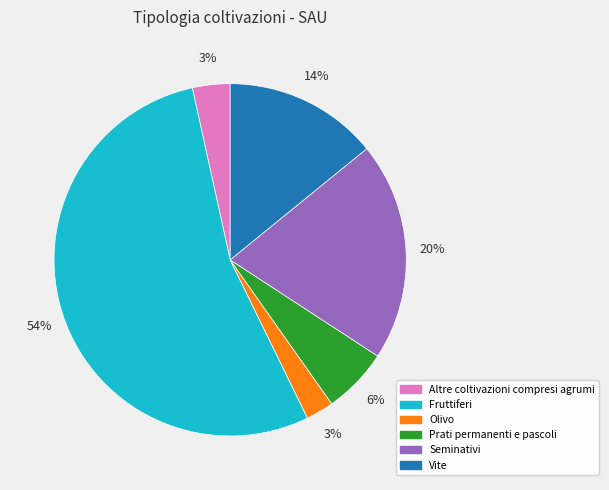

To the nearest percent, what percentage of the pie is Fruttiferi?

54%